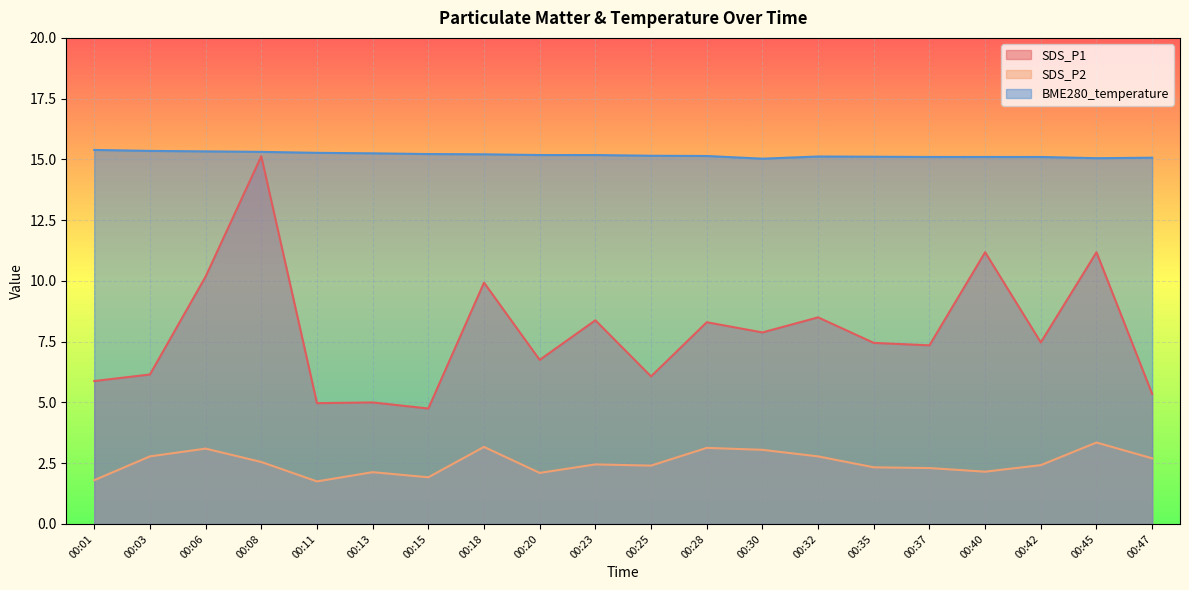

How many distinct data groups are displayed?

3